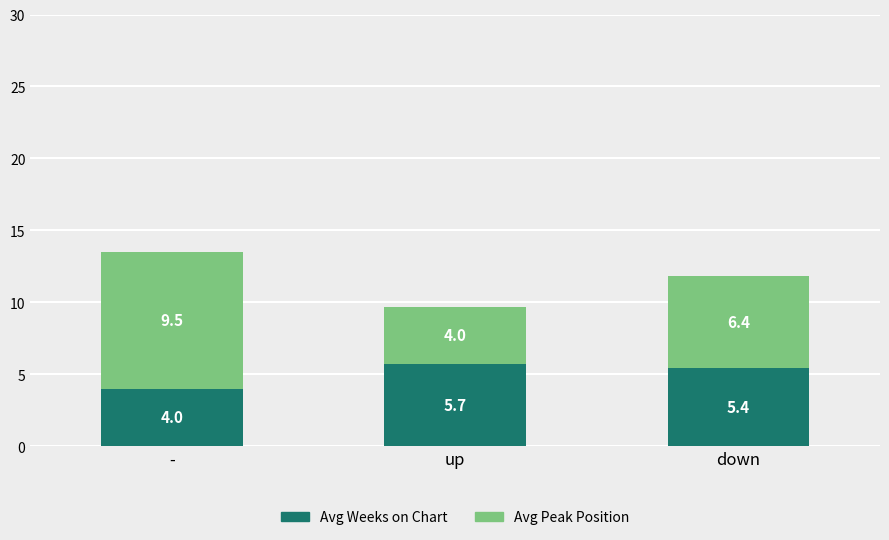

List the labels in order of Avg Weeks on Chart value, smallest first.

-, down, up